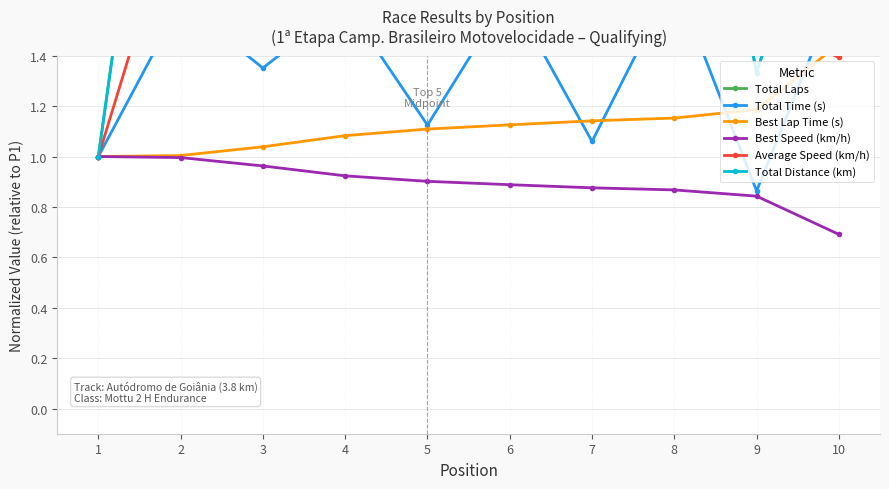

True or false: Best Speed (km/h) and Total Laps cross at least once.

False